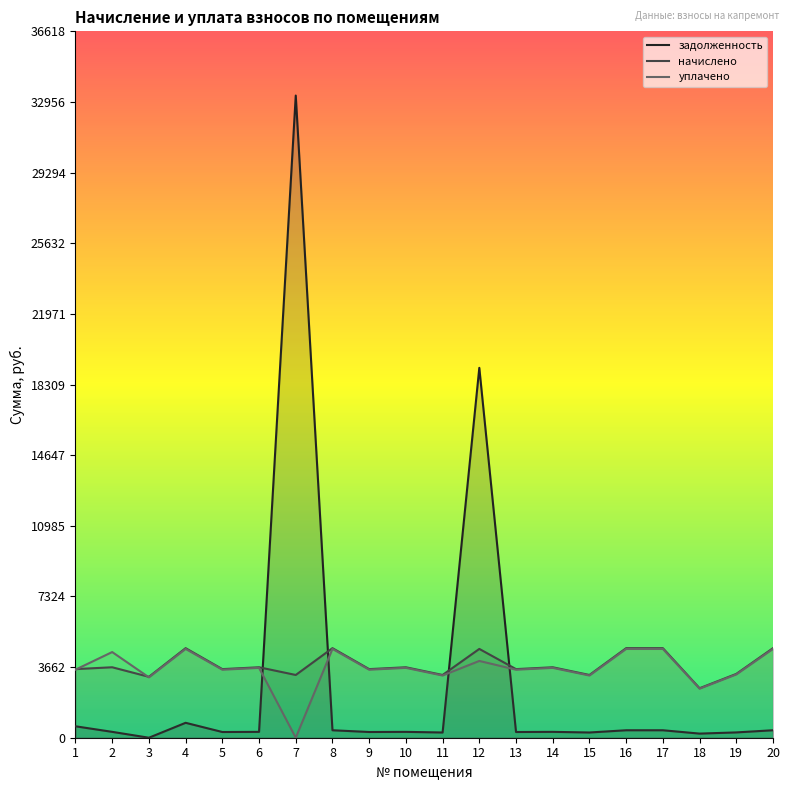

Which series has the largest total across all categories?

начислено